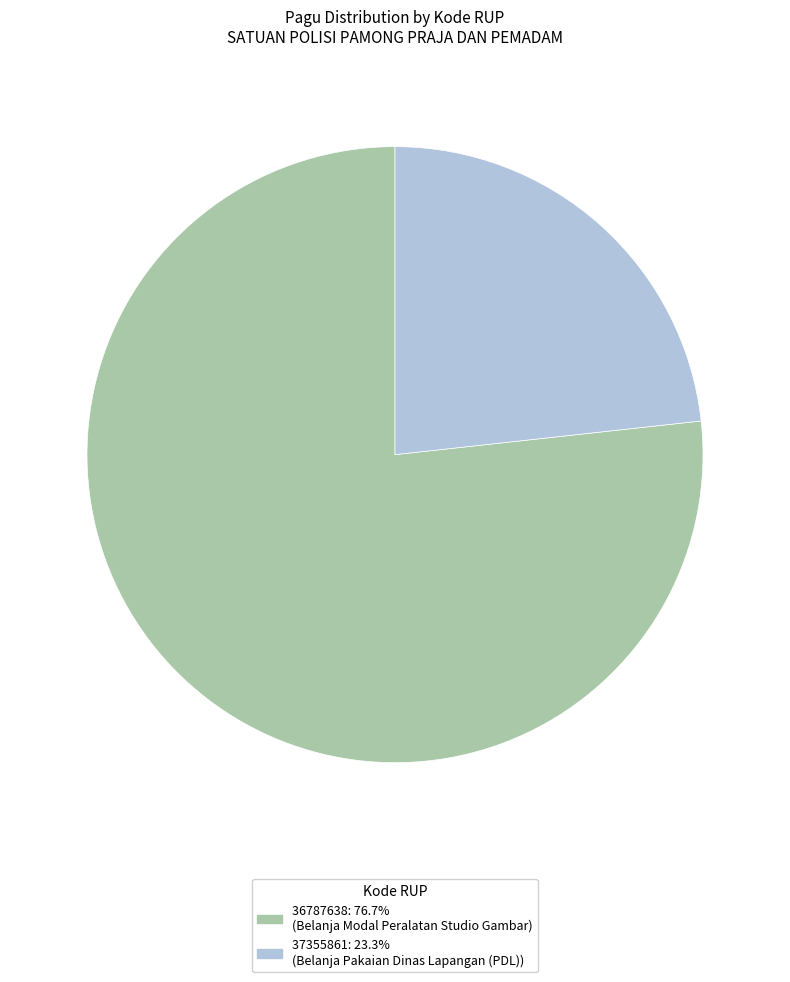

Is the sum of 36787638 and 37355861 greater than half?

Yes